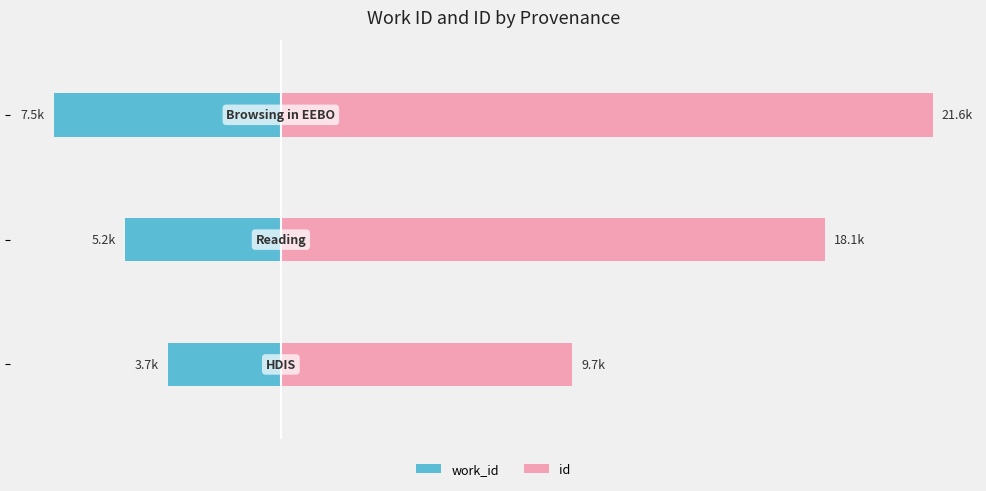

The work_id series shows -7.5 at 0. True or false?

True